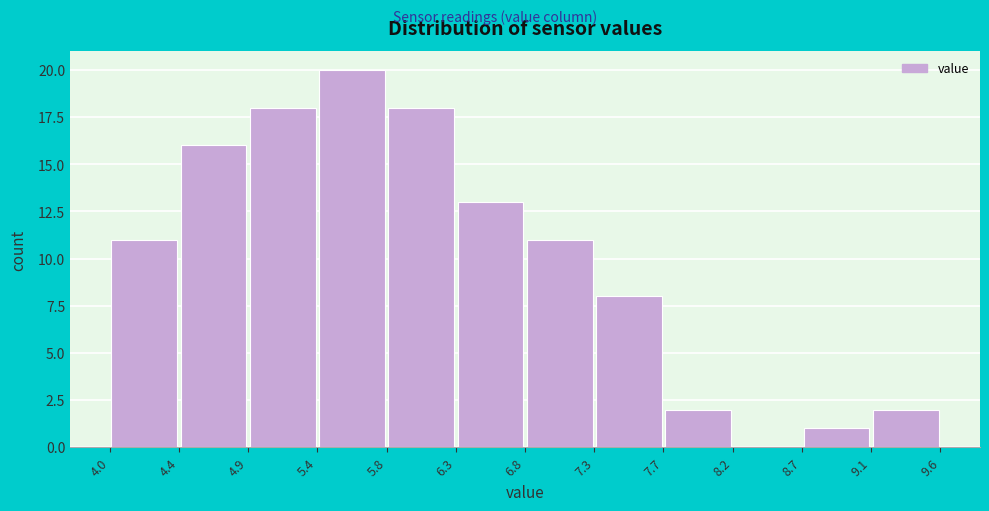

What is the height of the bar covering 8.7 to 9.1 on the x-axis? The values are not printed on the chart, so give them approximately, as read against the axis.

1